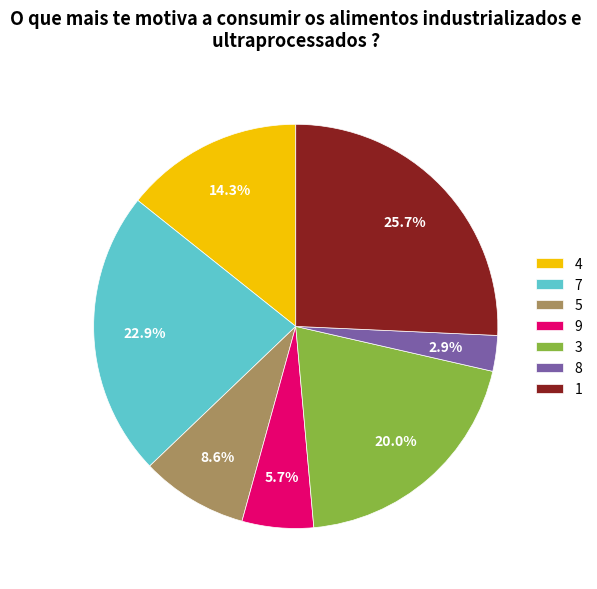

What is the ratio of the value at 9 to the value at 4?

0.4